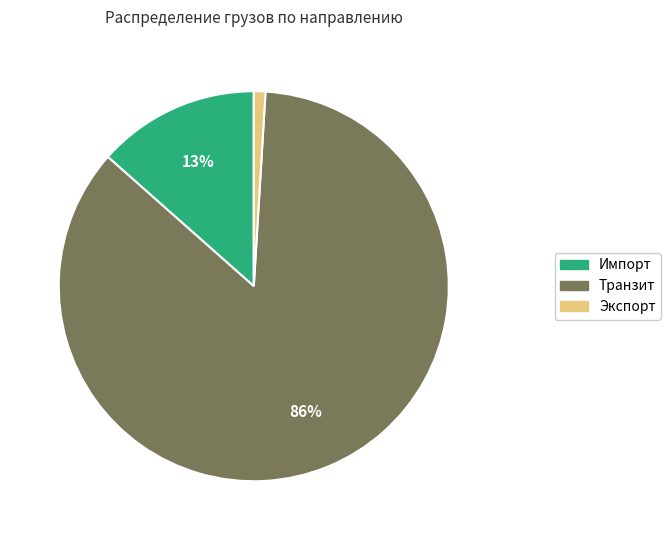

True or false: Транзит accounts for 86% of the total.

True